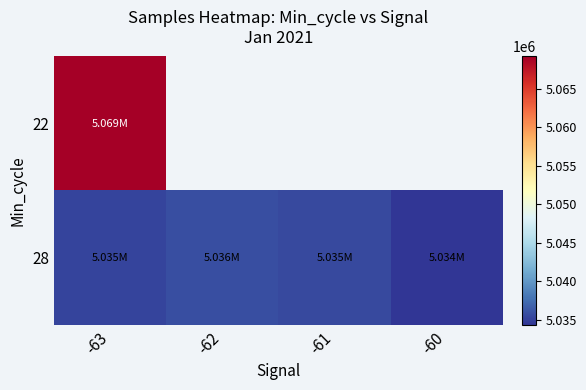

What is the sum of all 28 values?

20140776.4